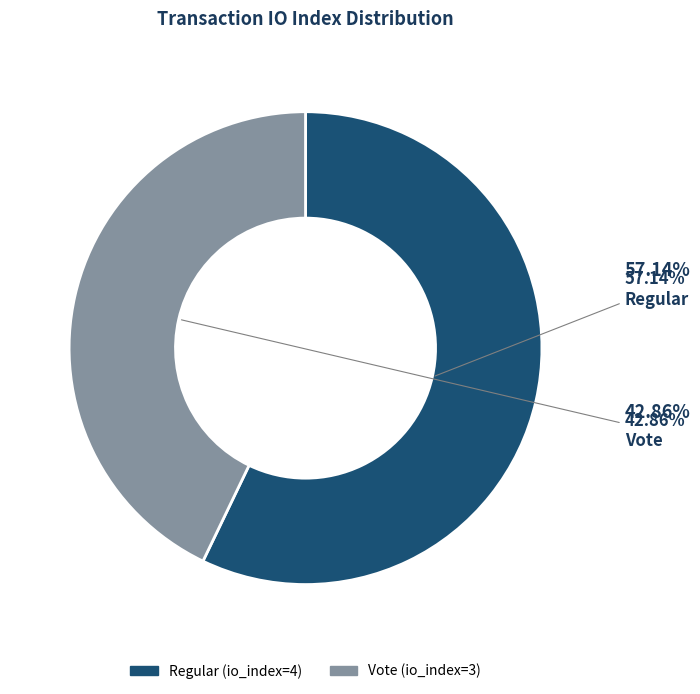

To the nearest percent, what is the combined percentage of Vote (io_index=3) and Regular (io_index=4)?

100%